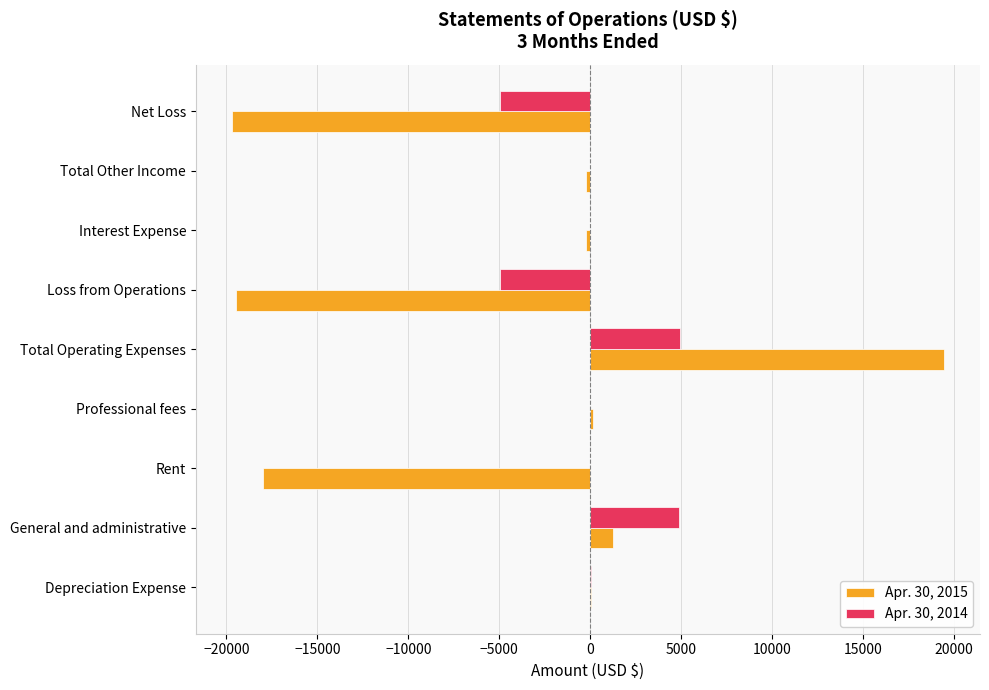

How many series are shown in this chart?

2